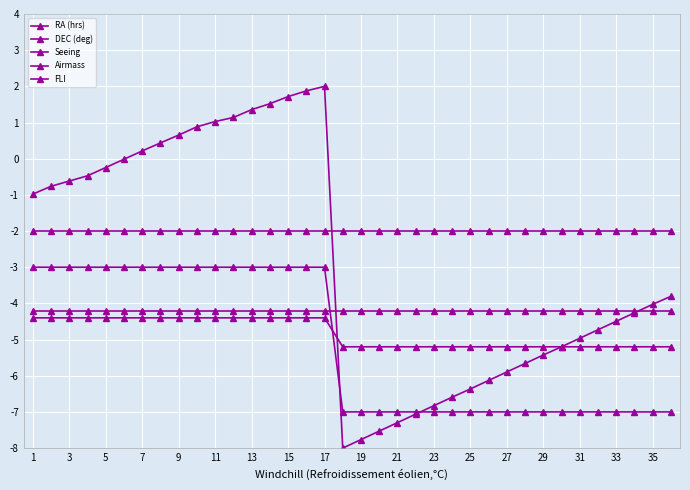

Which category has the highest value in the Airmass series?

1